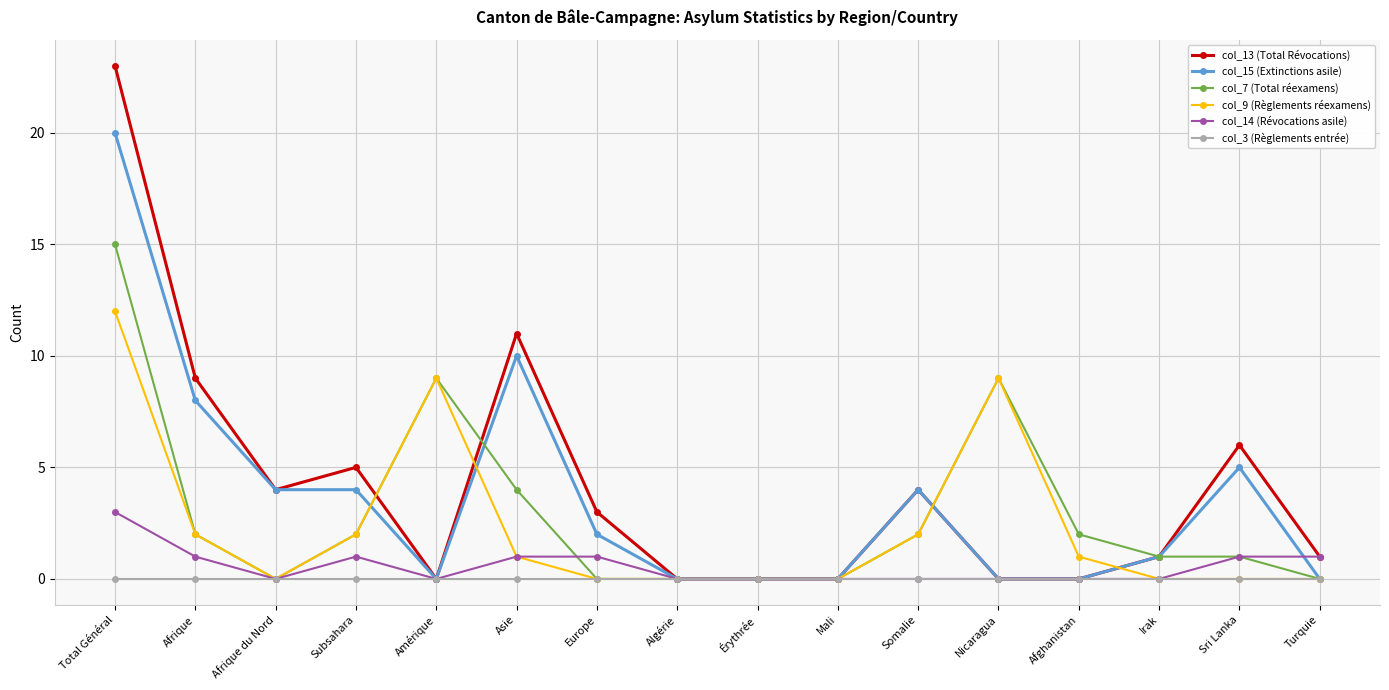

Rank the series by their maximum value, from highest to lowest.

col_13 (Total Révocations), col_15 (Extinctions asile), col_7 (Total réexamens), col_9 (Règlements réexamens), col_14 (Révocations asile), col_3 (Règlements entrée)